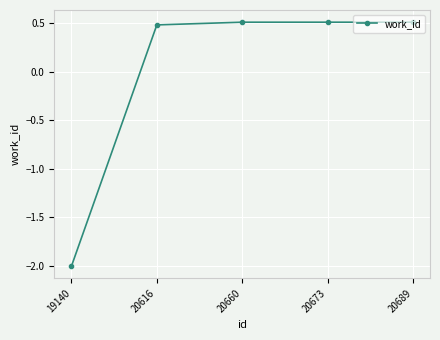

What is the value of the 2nd point from the left?

0.5